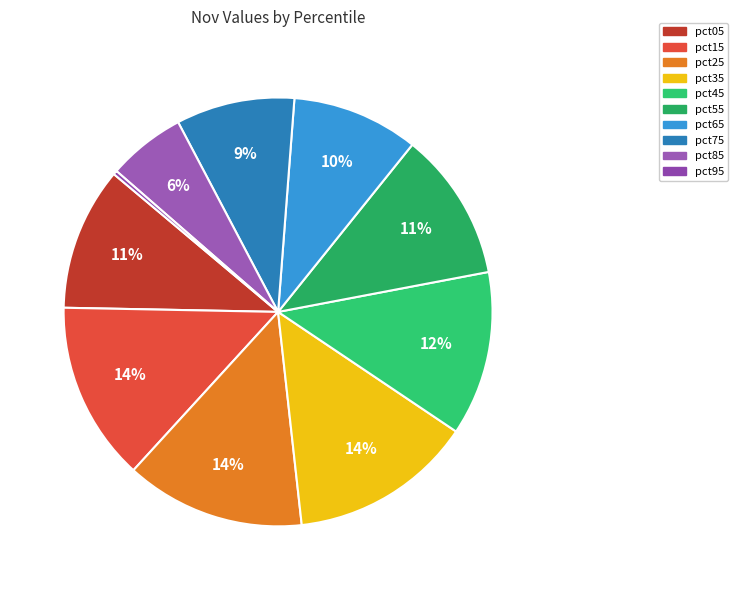

Rank the categories by value from lowest to highest.

pct95, pct85, pct75, pct65, pct05, pct55, pct45, pct15, pct25, pct35